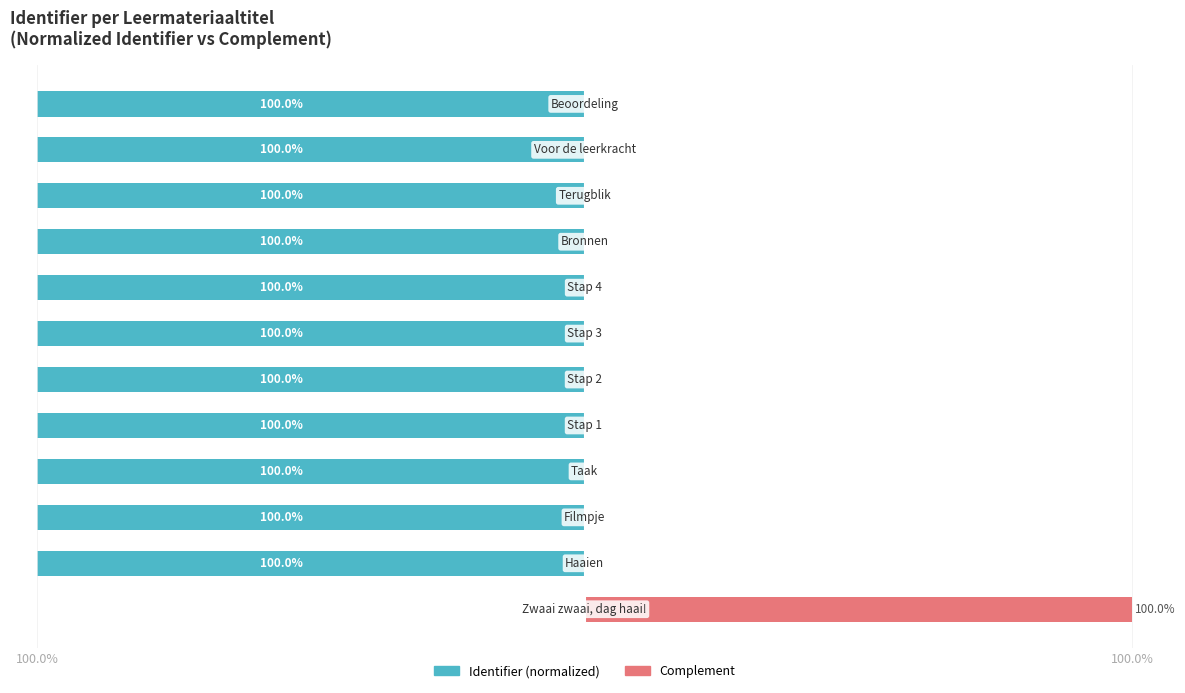

What are all the series names shown in the legend?

Identifier (normalized), Complement